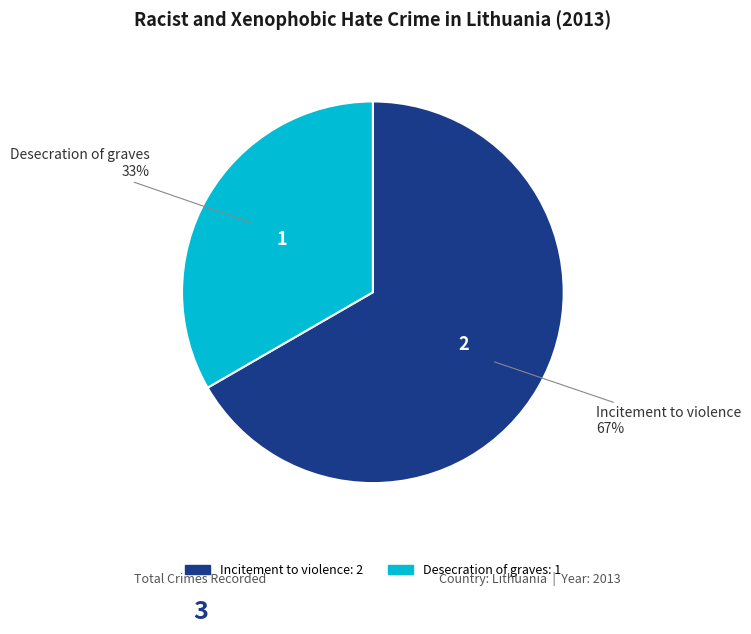

What percentage is the Incitement to violence slice, to the nearest percent?

67%